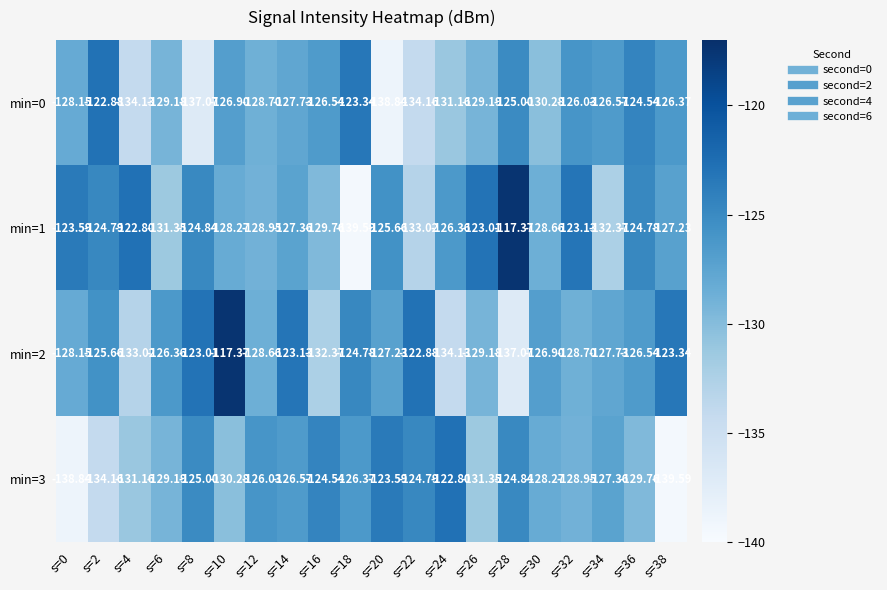

What is the maximum value shown in the chart?

-117.4